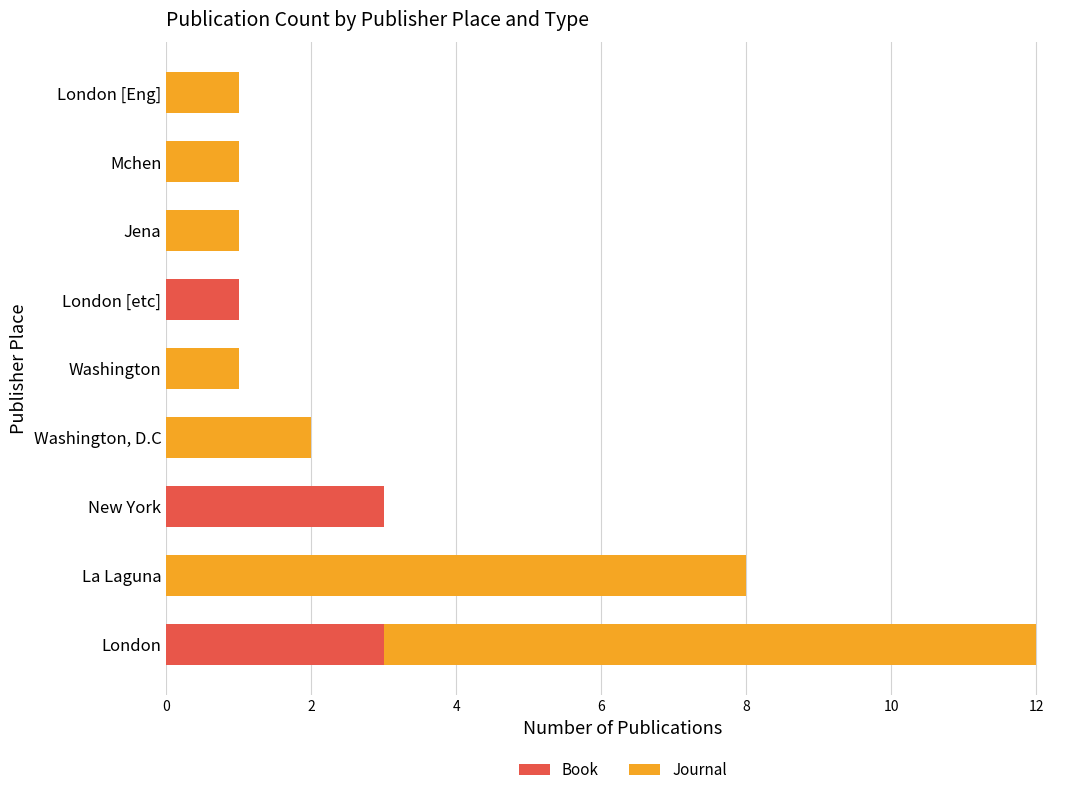

True or false: Book has a value of 1 at London.

False